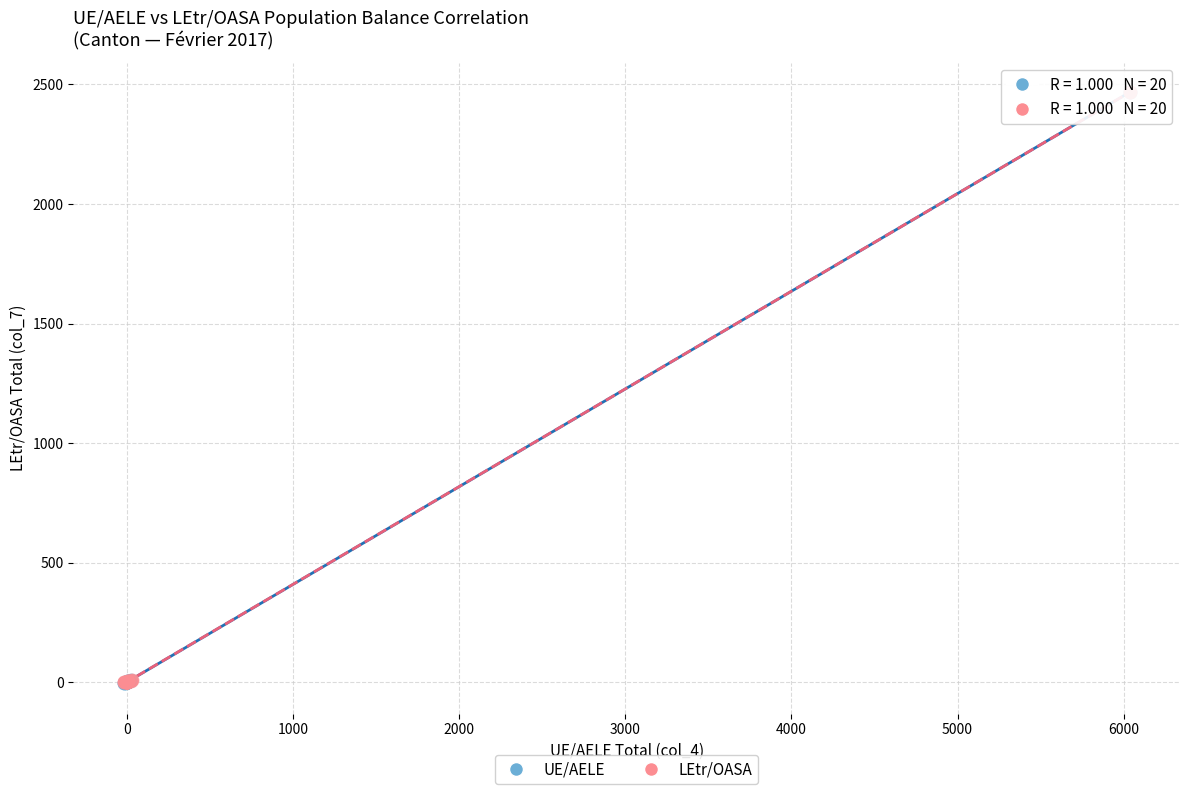

Which series has the widest spread of Y values?

UE/AELE